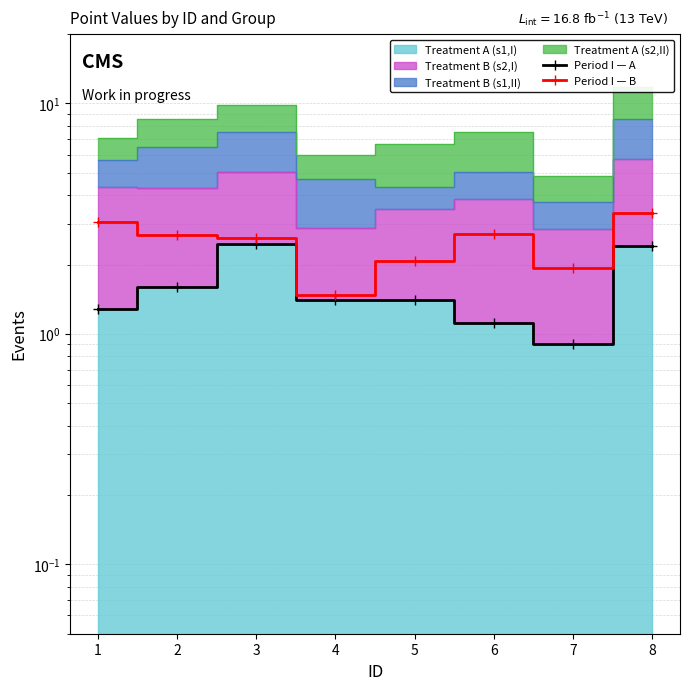

How many lines are shown in the chart?

2